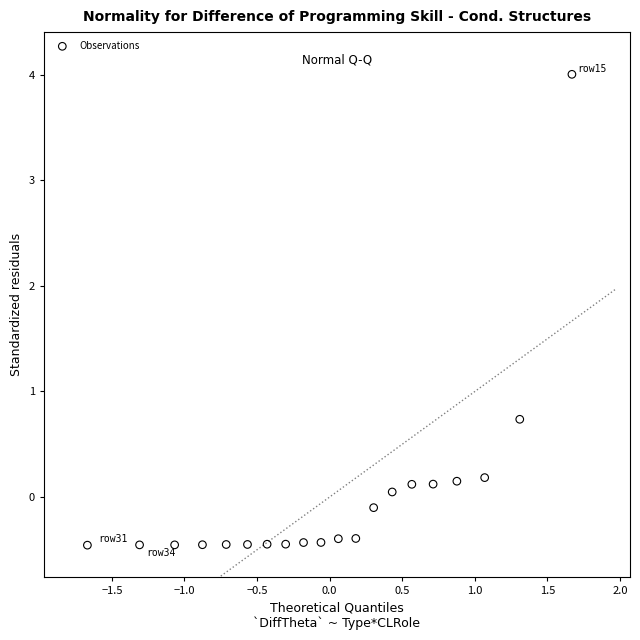

What is the range of X values (max minus min)?

3.3